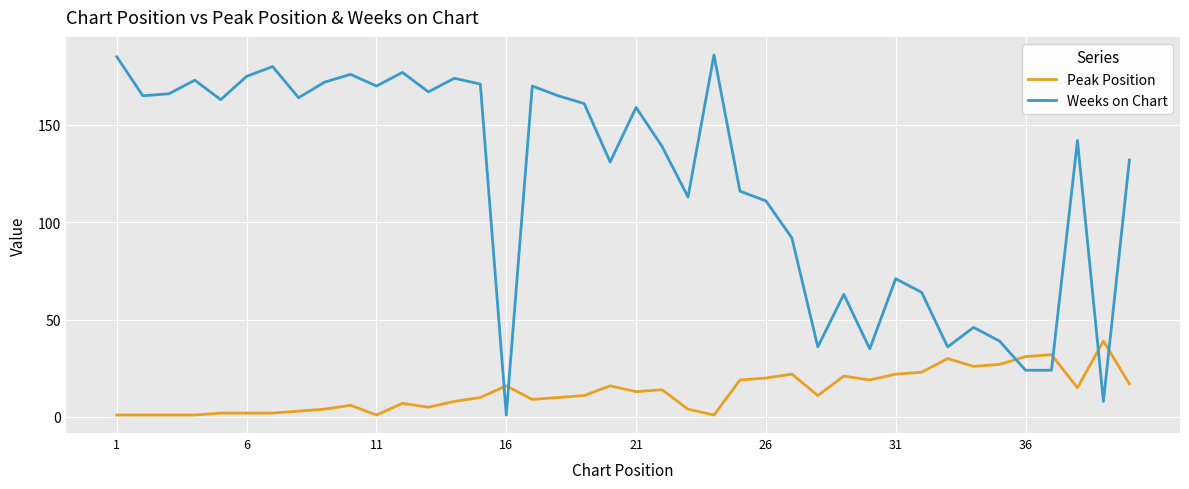

What is the lowest value of the Peak Position series?

1